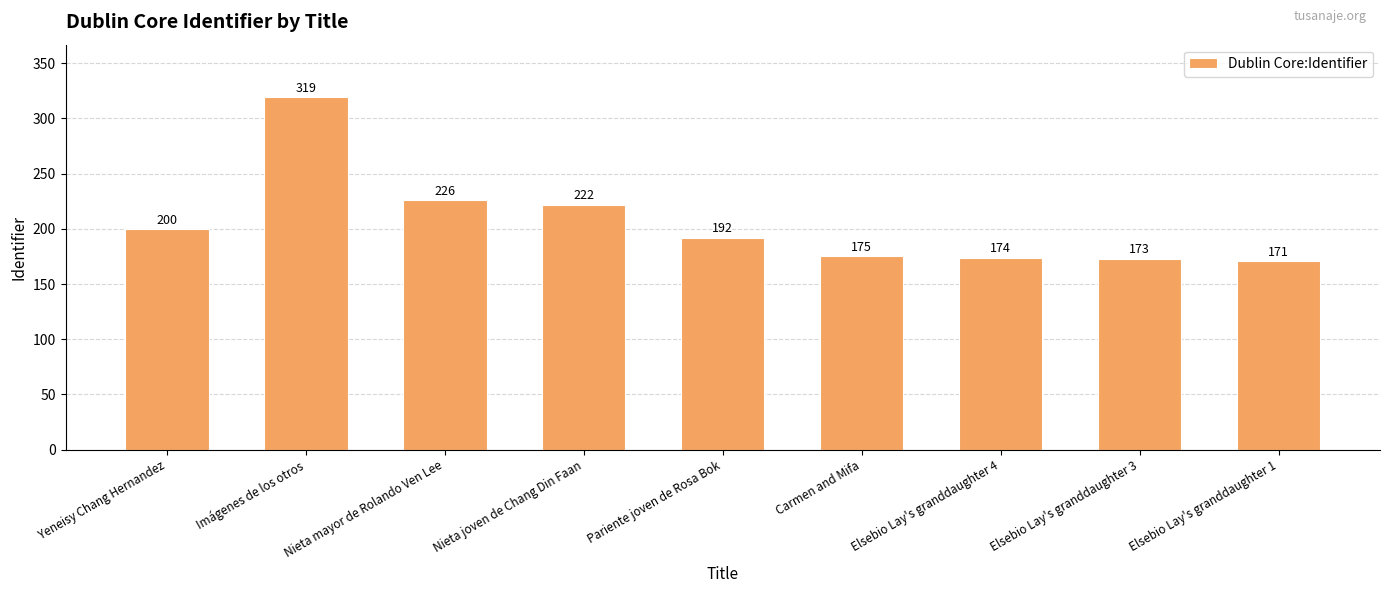

Reading right to left, extract all data points from this chart.

171	173	174	175	192	222	226	319	200